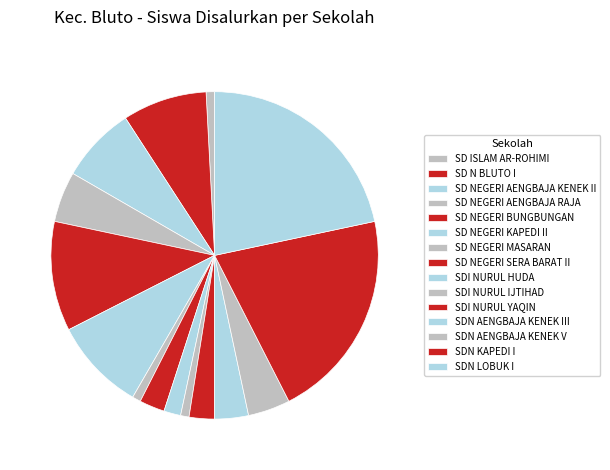

To the nearest percent, what percentage of the pie is SDN KAPEDI I?

21%